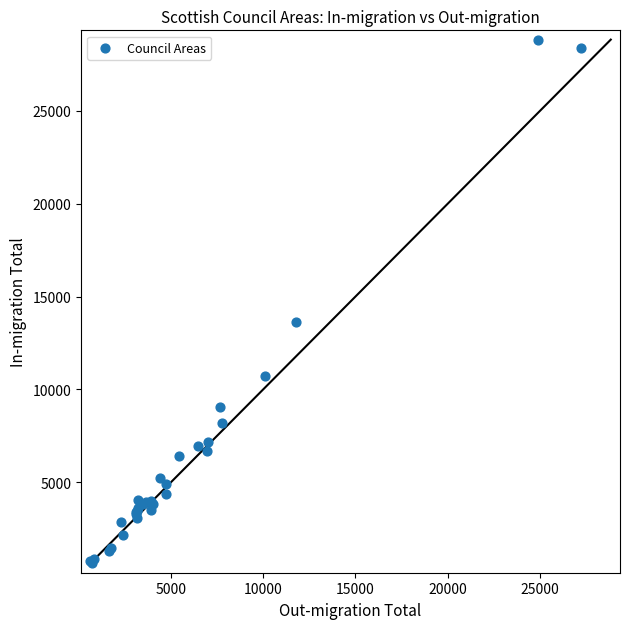

What Y value in the scatter plot is closest to 14751?

13652